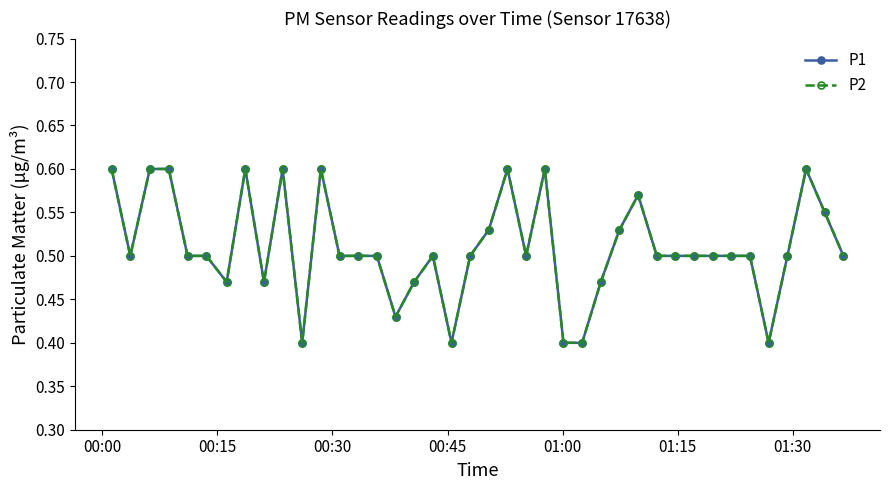

What is the difference between the second highest and second lowest values in the P2 series?

0.2